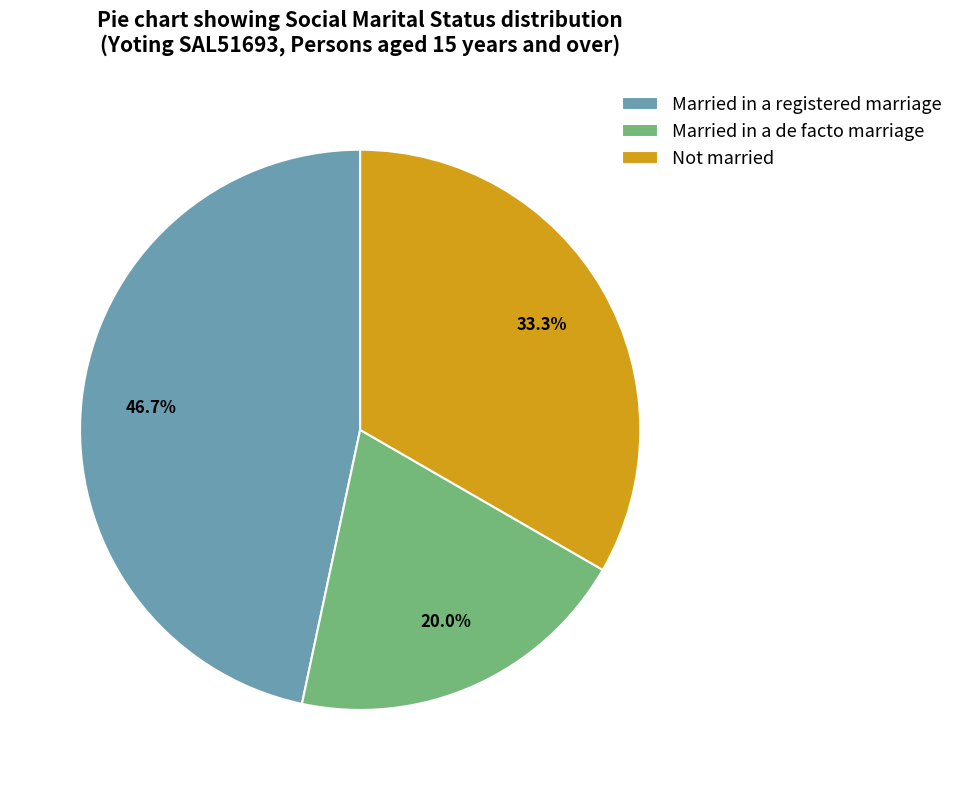

Between Married in a registered marriage and Not married, which is larger?

Married in a registered marriage